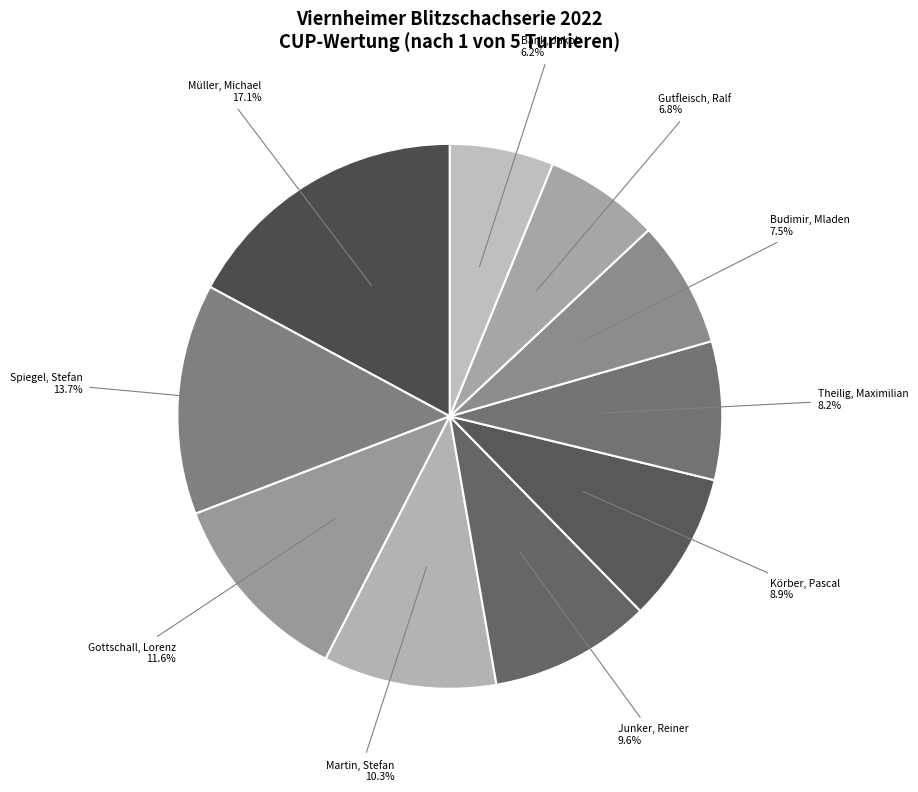

To the nearest percent, what portion does Körber, Pascal represent?

9%